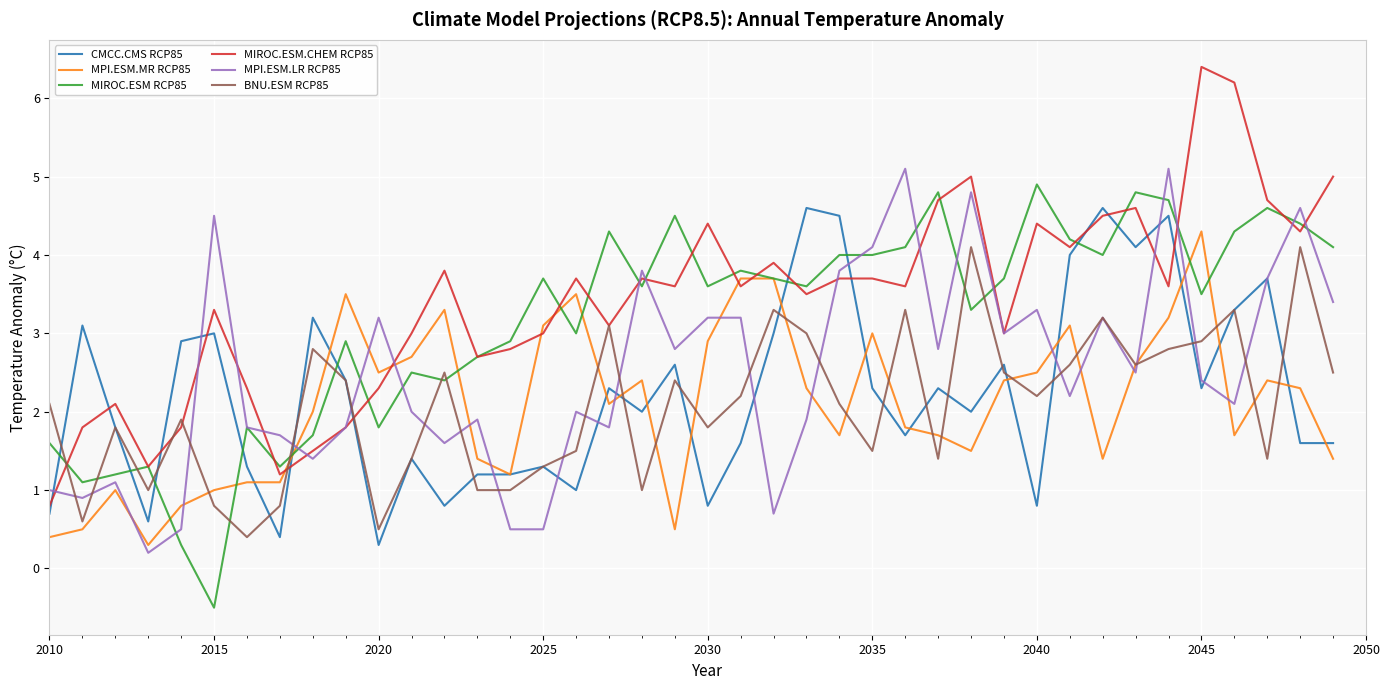

Which series has the largest total across all categories?

MIROC.ESM.CHEM RCP85